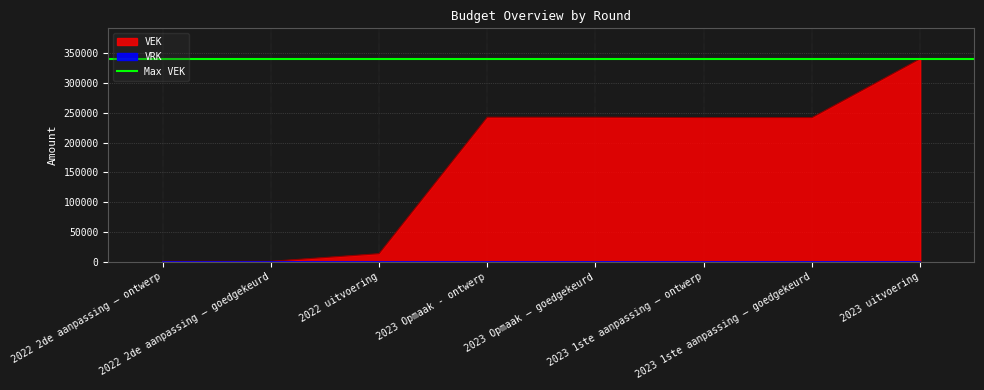

Reading left to right, list all the values displayed in this chart.

2022 2de aanpassing – ontwerp=720	2022 2de aanpassing – goedgekeurd=720	2022 uitvoering=13507	2023 Opmaak - ontwerp=242720	2023 Opmaak – goedgekeurd=242720	2023 1ste aanpassing – ontwerp=242068	2023 1ste aanpassing – goedgekeurd=242068	2023 uitvoering=340877